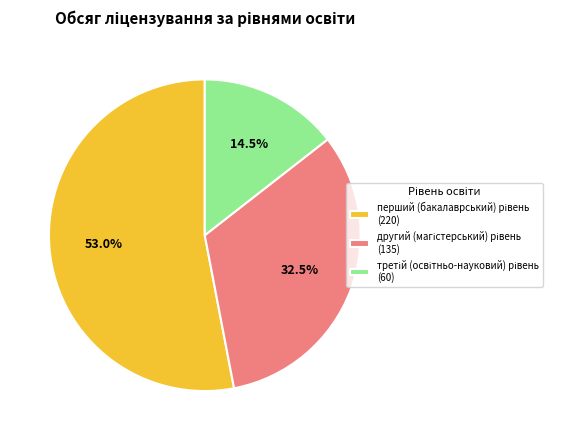

Is there a majority slice in this chart?

Yes